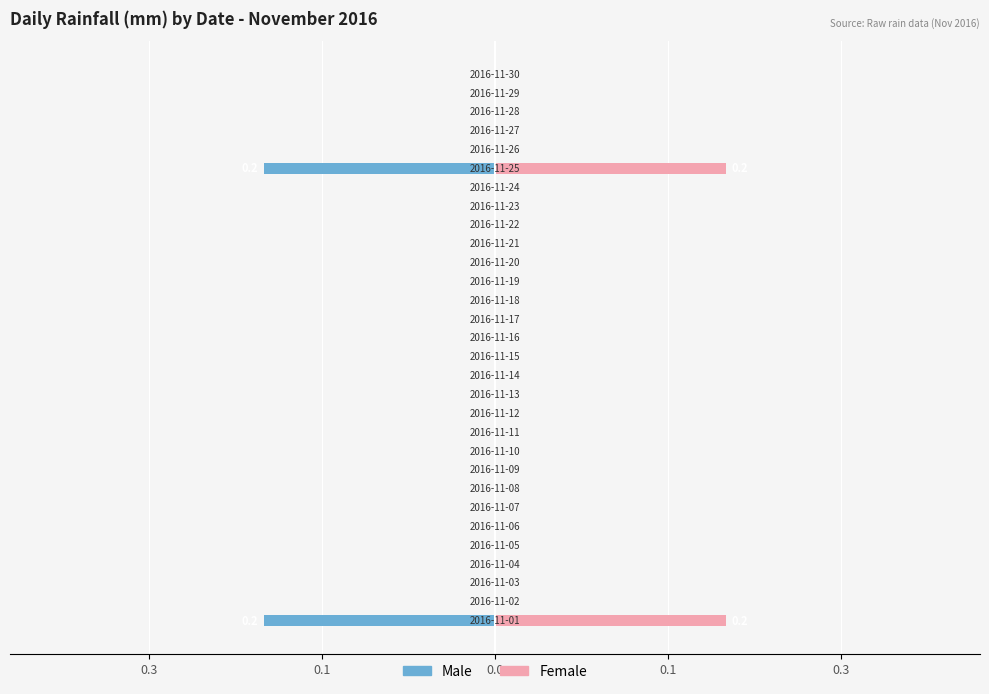

What is the minimum value shown in the chart?

-0.2